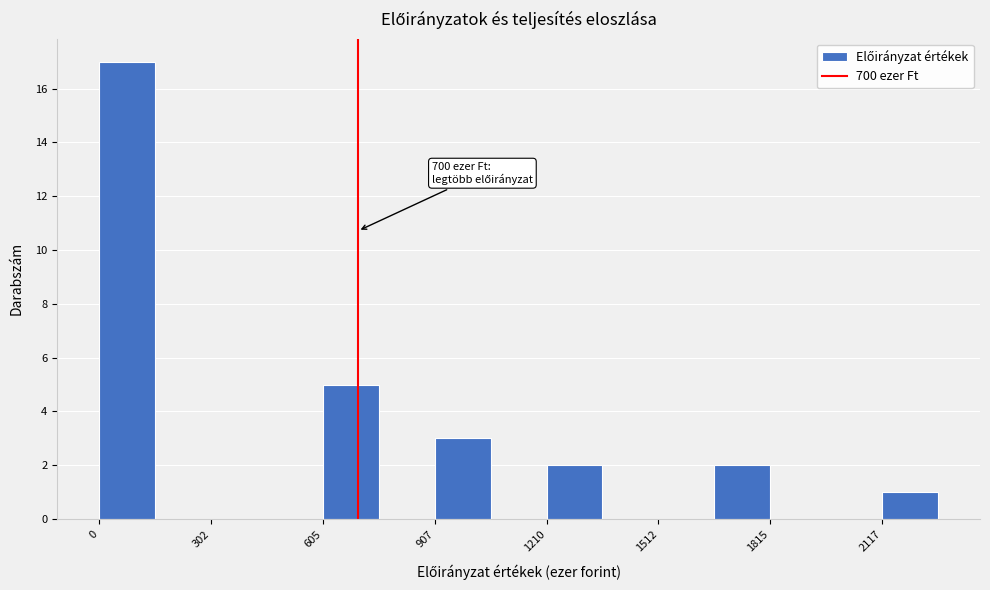

Around what value on the x-axis is the tallest bar? Give the approximate position of its centre, as read against the axis.

100